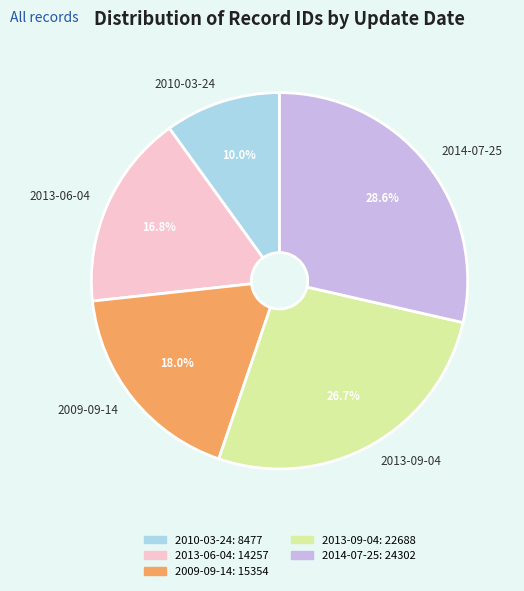

To the nearest percent, what is the difference between the largest and smallest slice percentages?

19%